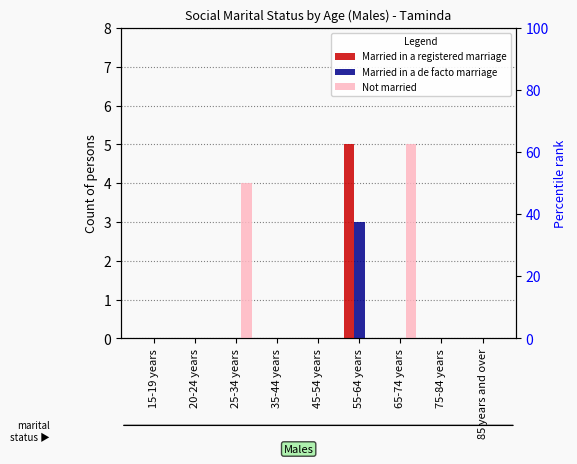

Reading left to right, extract all data points from this chart.

Married in a registered marriage: 0	0	0	0	0	5	0	0	0
Married in a de facto marriage: 0	0	0	0	0	3	0	0	0
Not married: 0	0	4	0	0	0	5	0	0